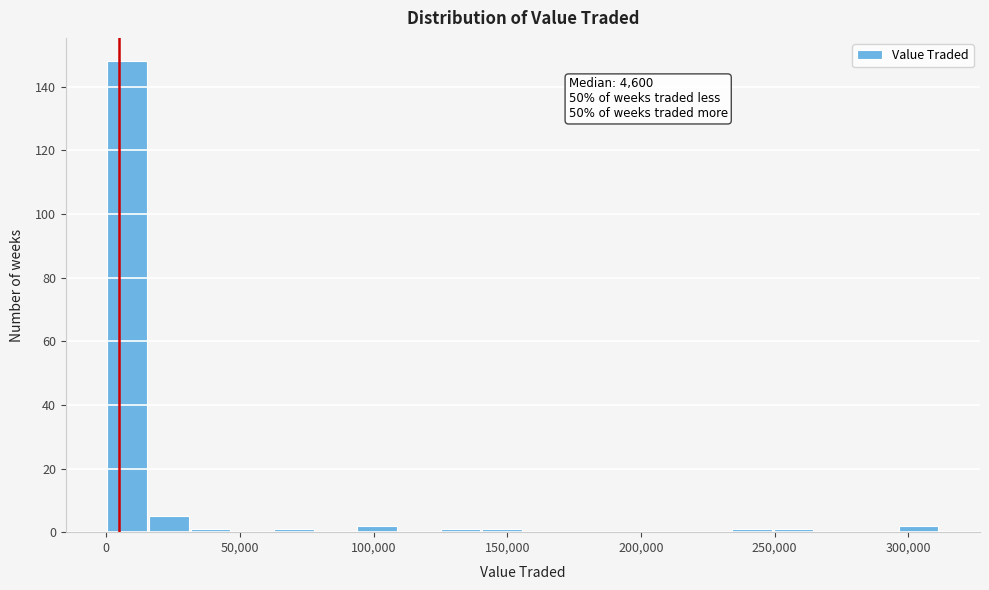

Read against the x-axis, roughly where is the centre of the tallest bar?

10000